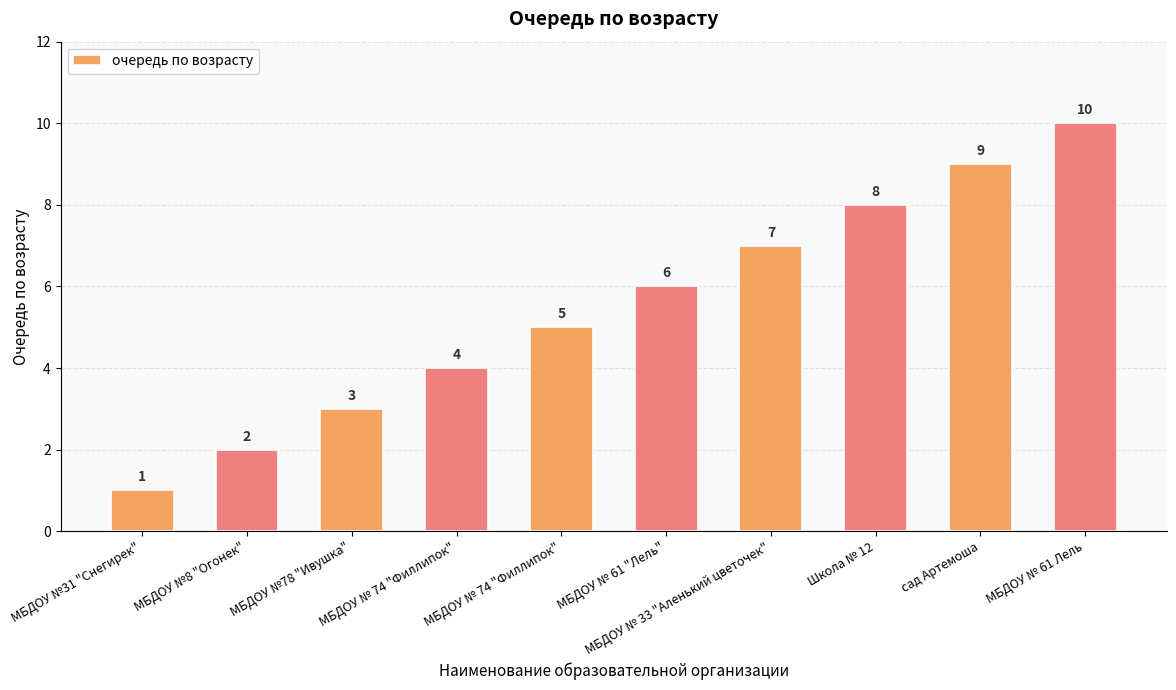

How many data points are less than 6?

5